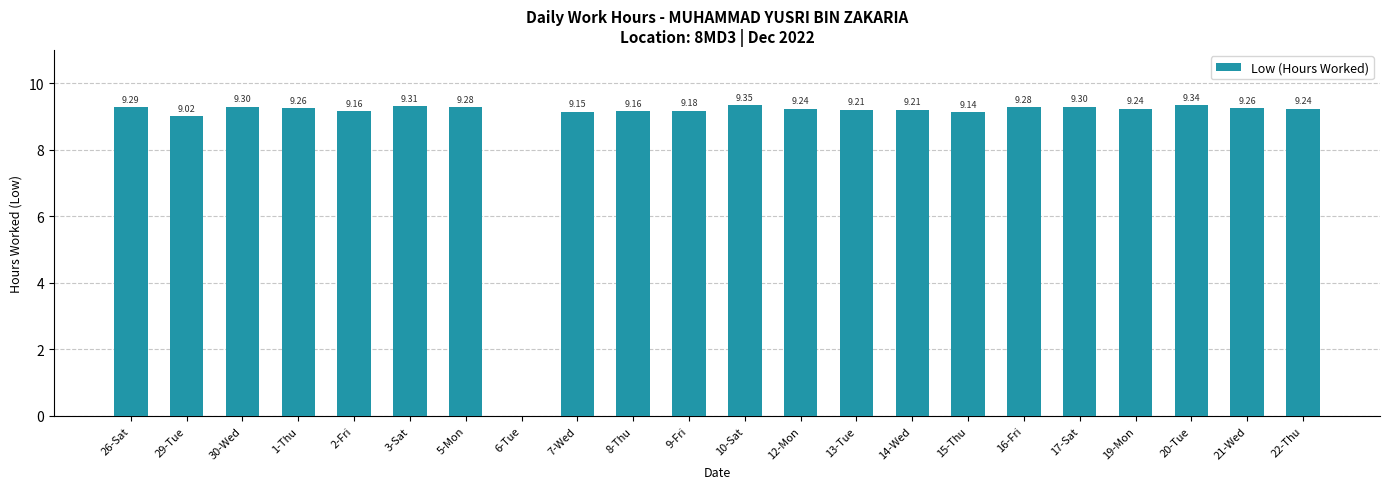

What is the sum of the values at 29-Tue and 9-Fri?

18.2